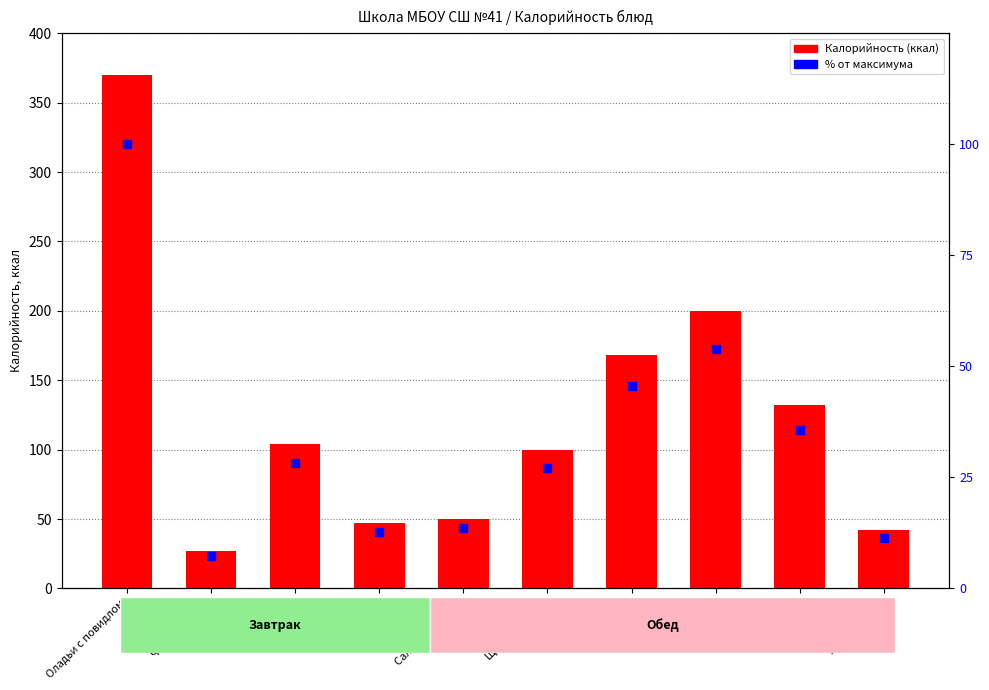

Which series contains the highest Y value?

Калорийность (ккал)